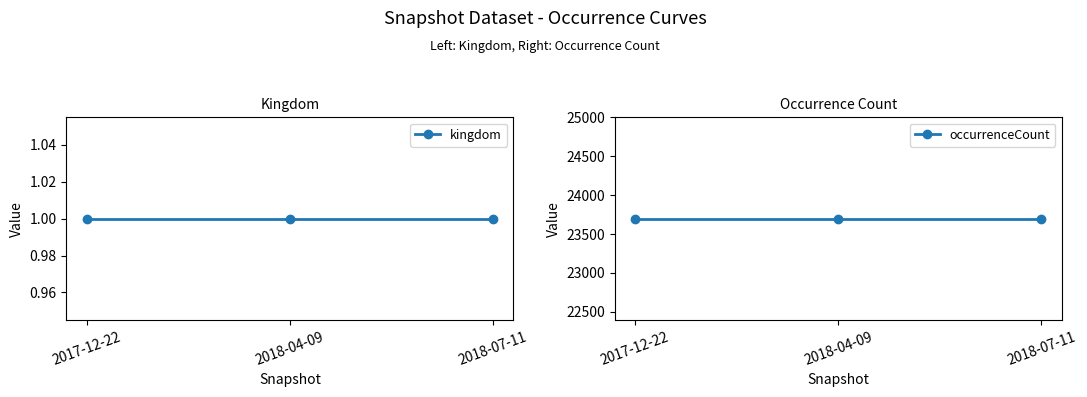

Rank the series by their maximum value, from lowest to highest.

kingdom, occurrenceCount